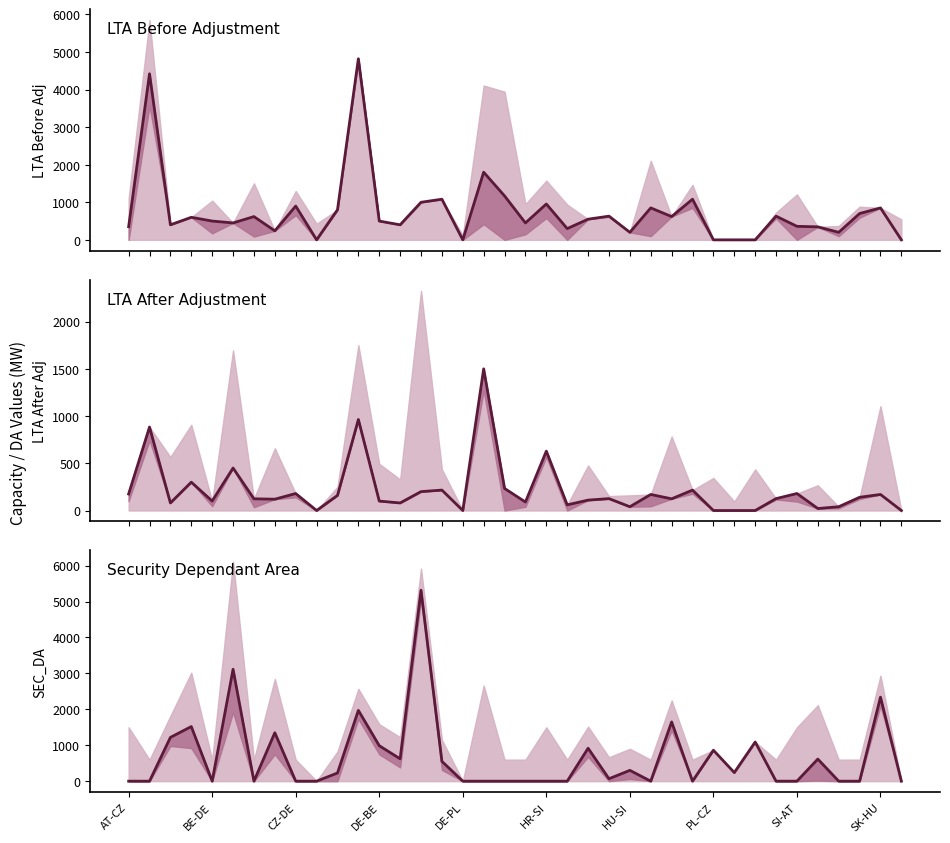

Count the number of data series in this chart.

3